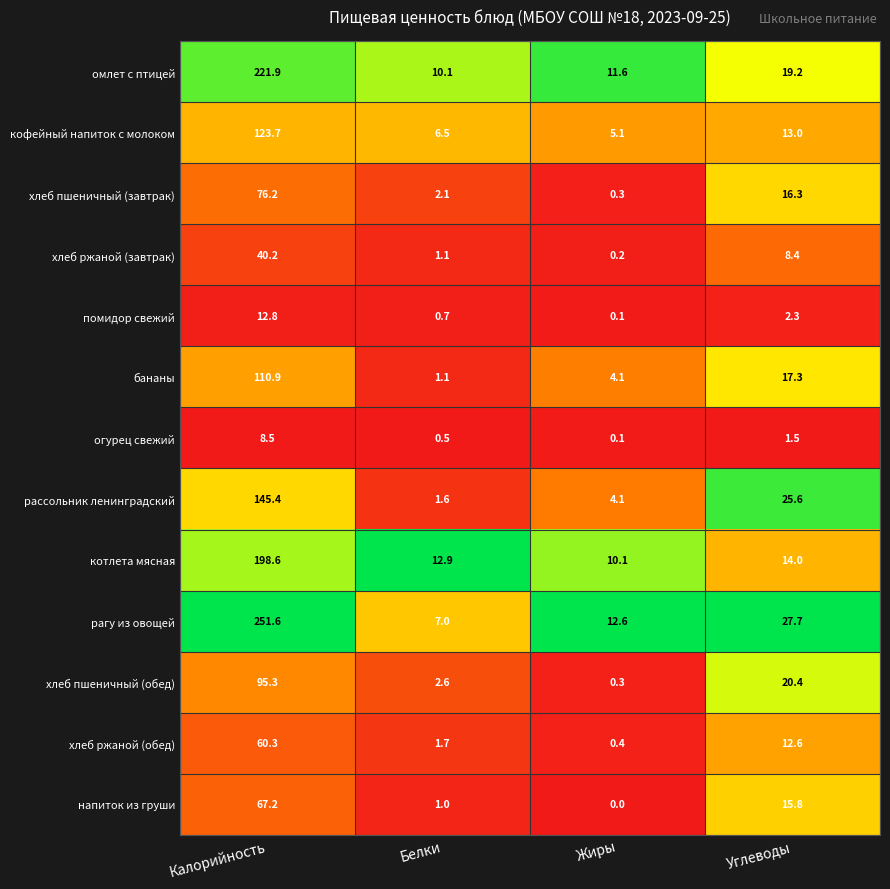

Where does the хлеб ржаной (завтрак) series first go above 8?

Калорийность